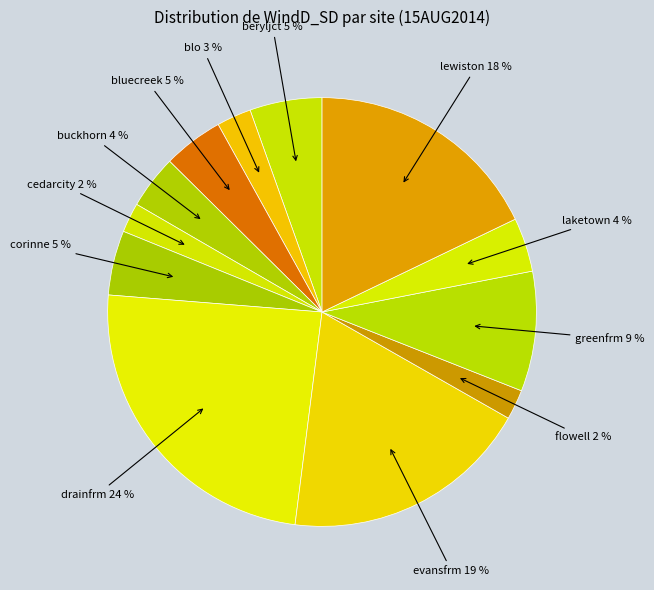

How many segments does this pie chart have?

12